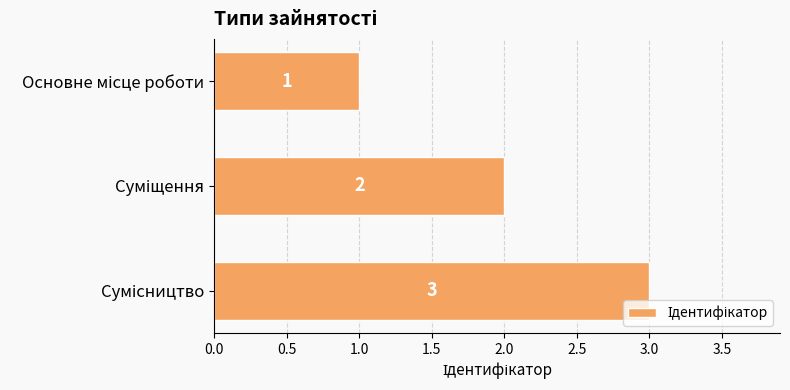

How many values are below 2?

1